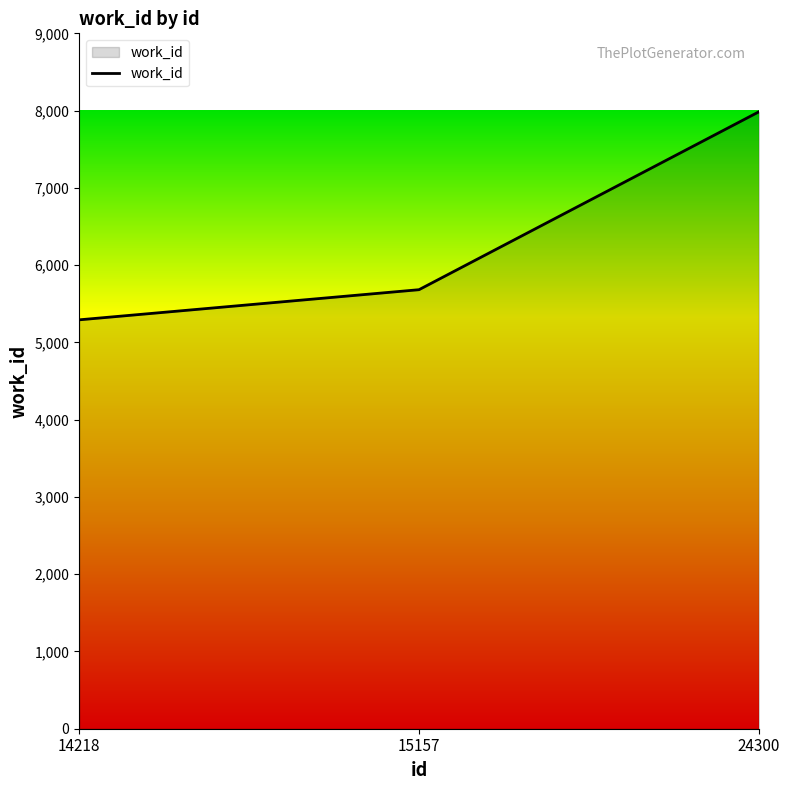

How many lines are shown in the chart?

1